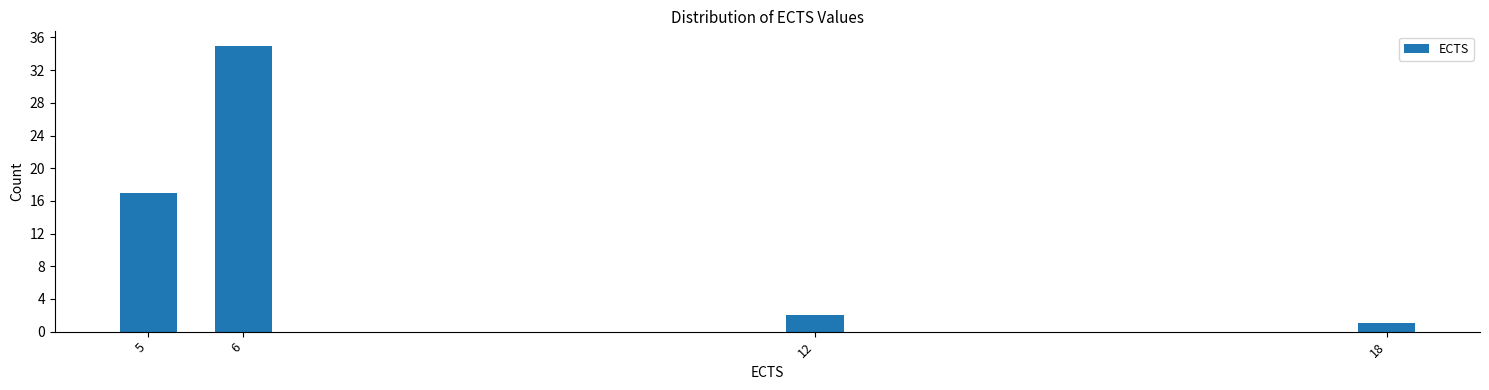

Reading left to right, list all the values displayed in this chart.

5=17	6=35	12=2	18=1